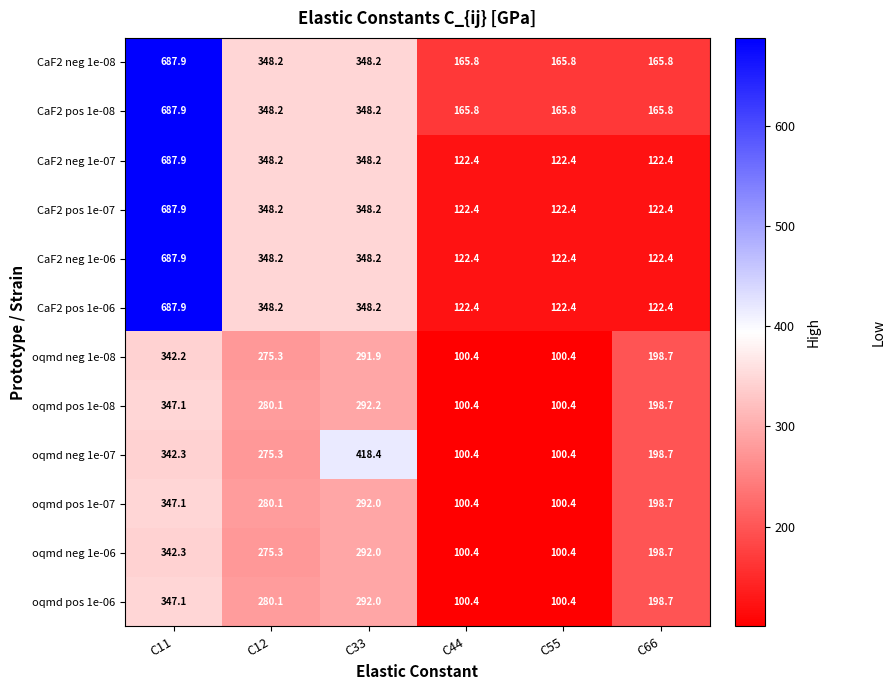

What is the sum of all oqmd neg 1e-07 values?

1435.5